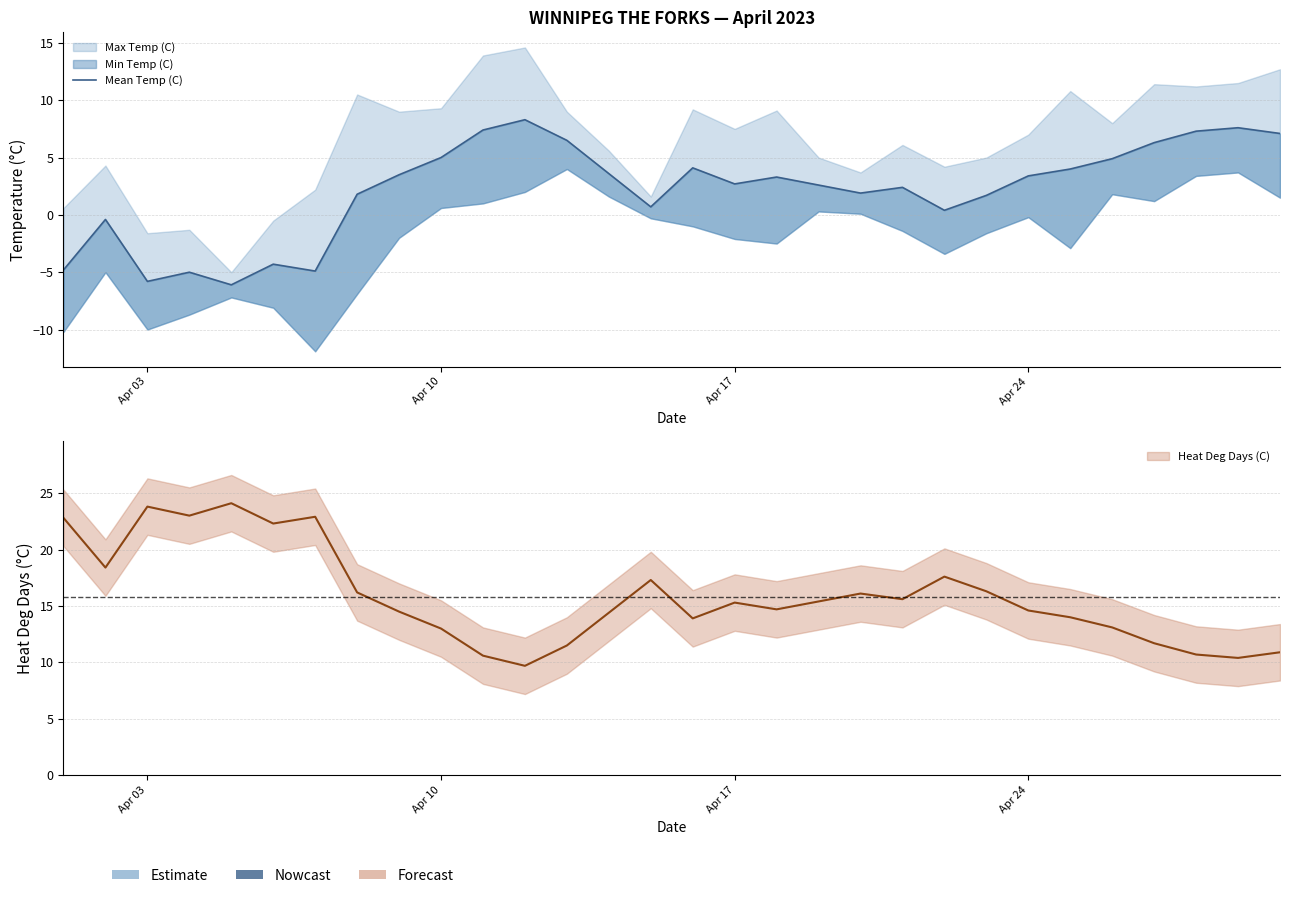

Does the chart have visible grid lines?

Yes